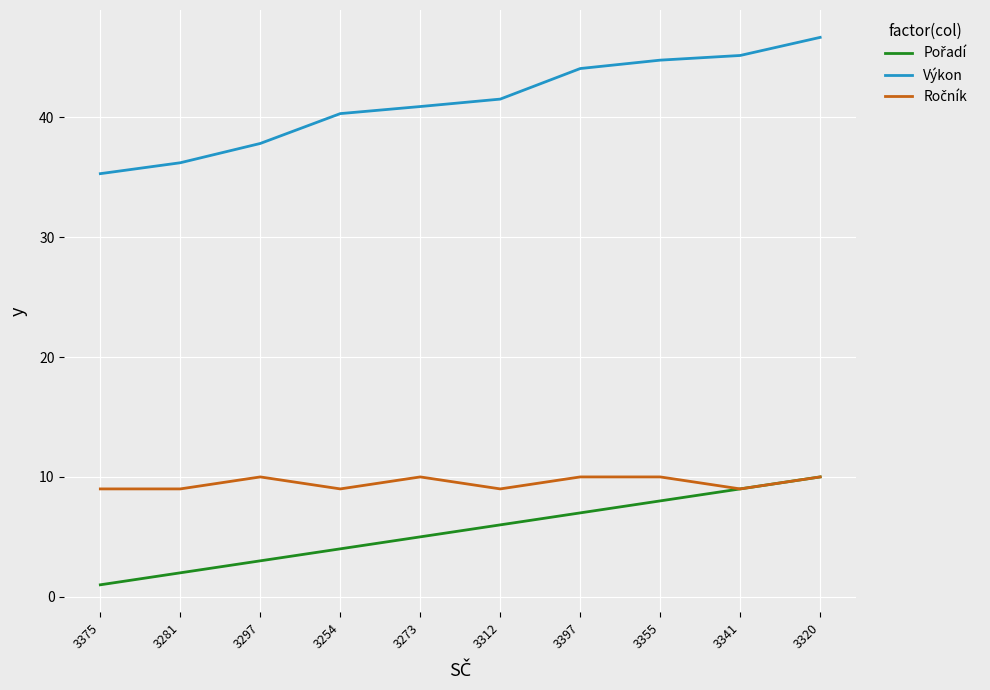

The value of Výkon at 3273 is 40.9. True or false?

True